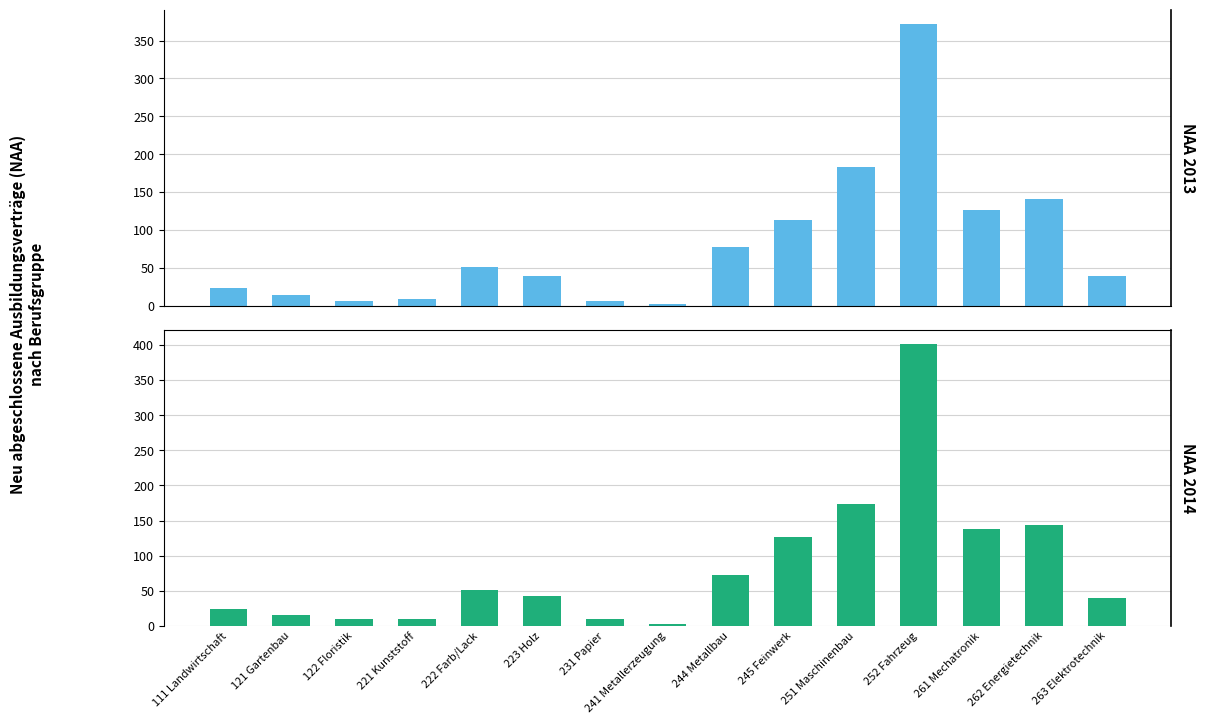

What position from the left is 262 Energietechnik?

14